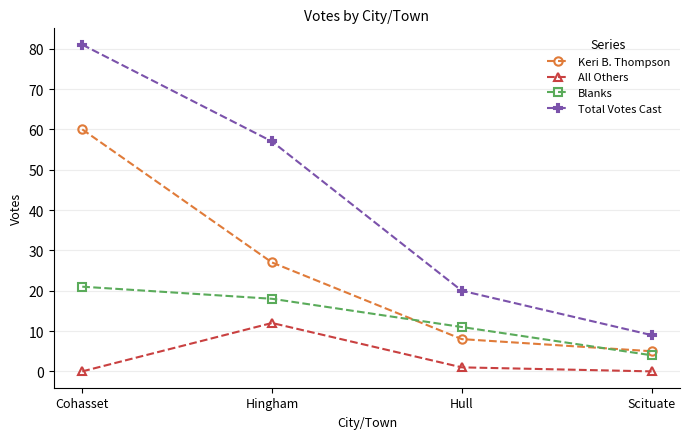

Is it true that Total Votes Cast equals 89 at Hingham?

False